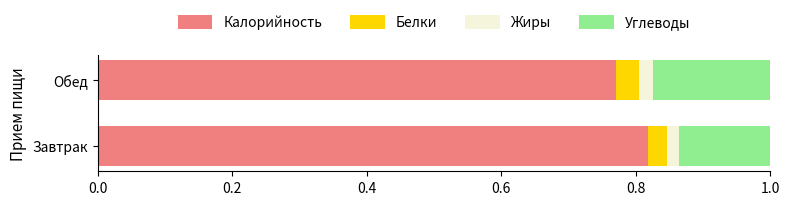

What is the total value across all series at Обед?

1.0